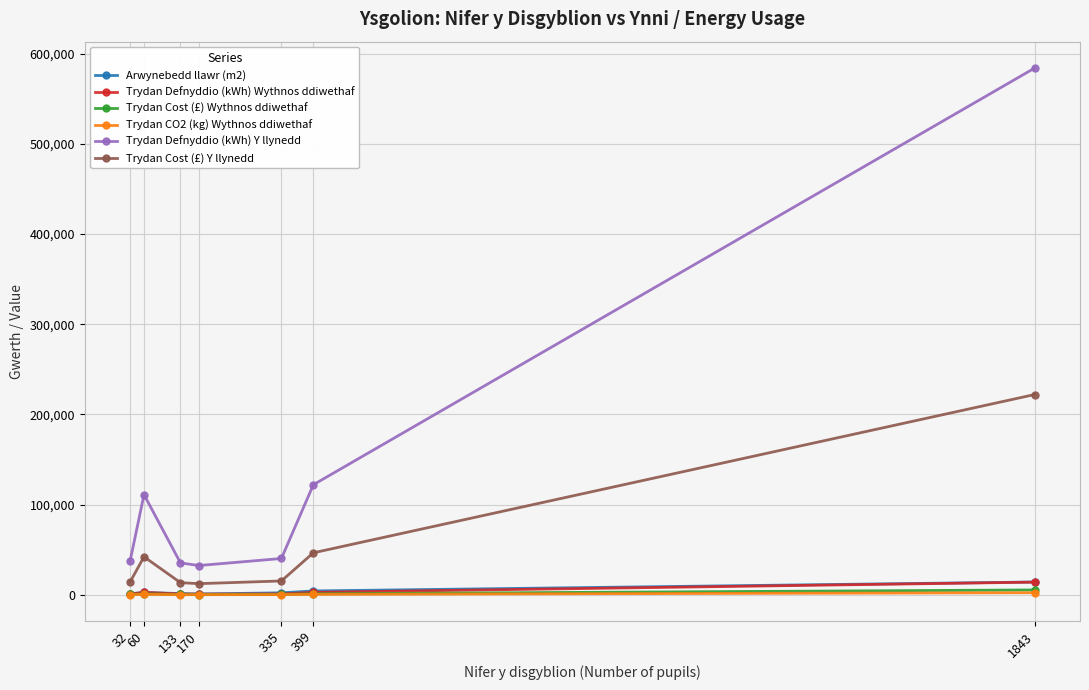

How many lines are shown in the chart?

6